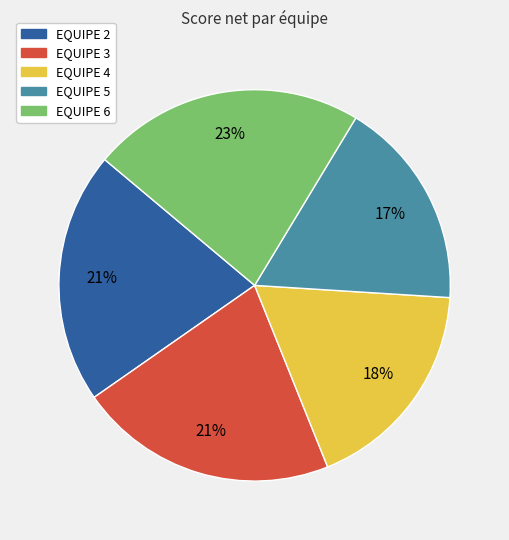

Is there a majority slice in this chart?

No